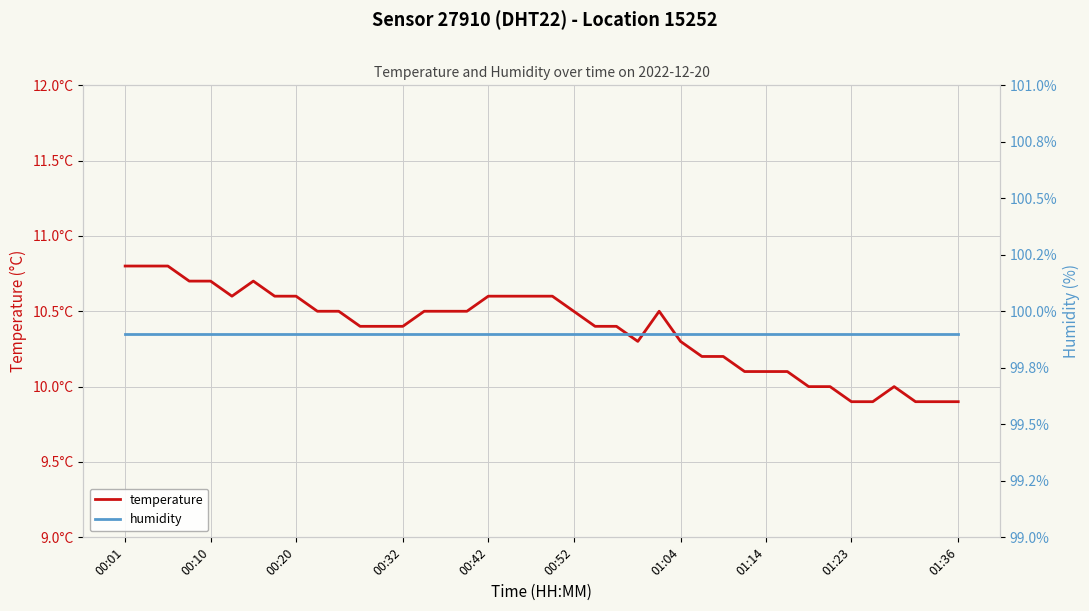

List the series in order of their peak value, highest first.

humidity, temperature